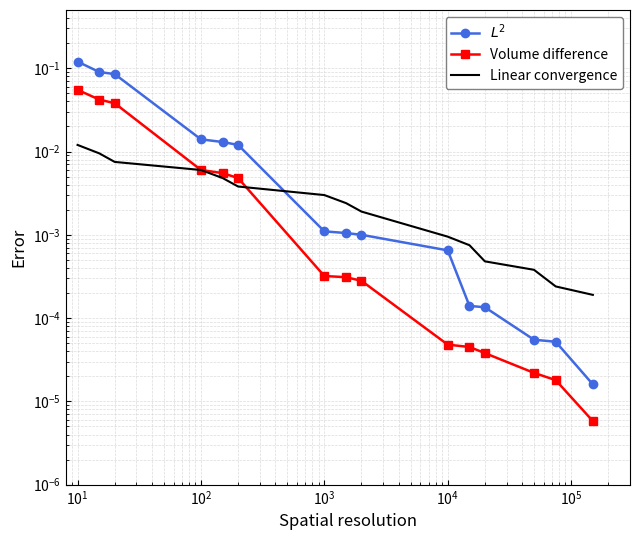

Reading left to right, list all the values displayed in this chart.

$L^2$: 0.1	0.1	0.1	0.0	0.0	0.0	0.0	0.0	0.0	0.0	0.0	0.0	0.0	0.0	0.0
Volume difference: 0.1	0.0	0.0	0.0	0.0	0.0	0.0	0.0	0.0	0.0	0.0	0.0	0.0	0.0	0.0
Linear convergence: 0.0	0.0	0.0	0.0	0.0	0.0	0.0	0.0	0.0	0.0	0.0	0.0	0.0	0.0	0.0